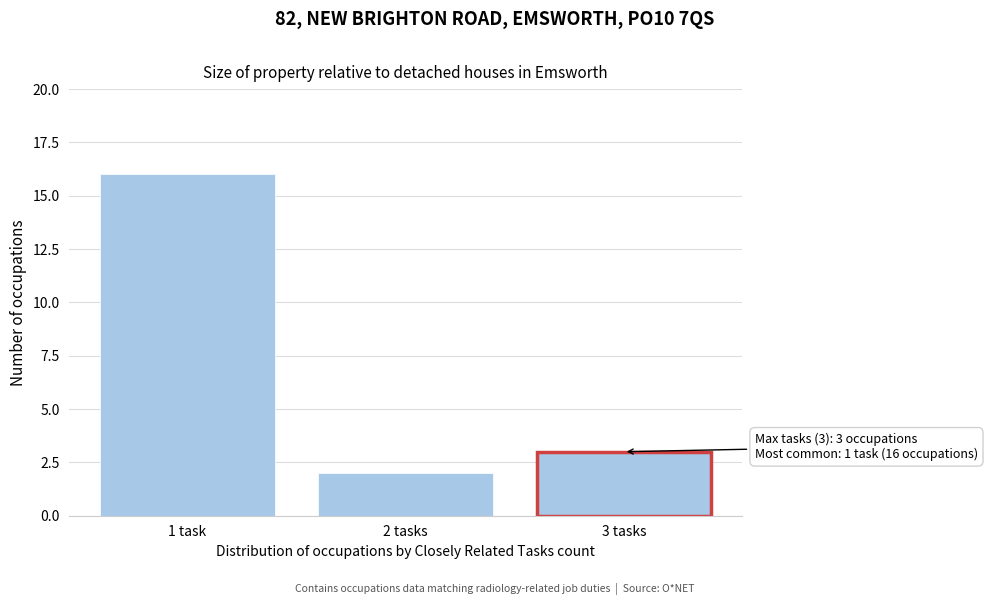

Reading left to right, transcribe all the data shown in this chart.

1 task=16	2 tasks=2	3 tasks=3